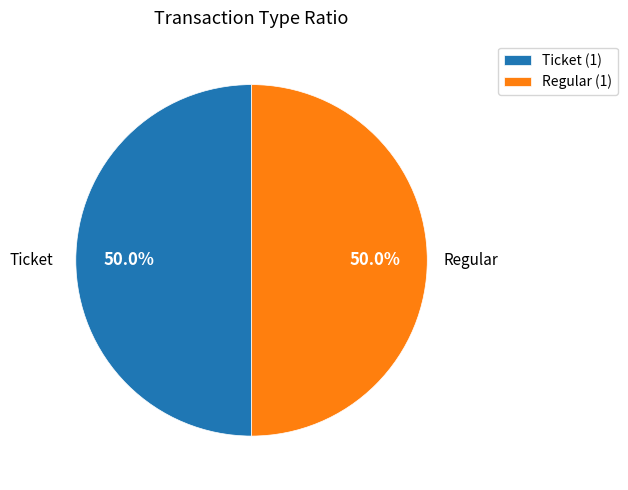

To the nearest percent, what is the combined percentage of Ticket and Regular?

100%